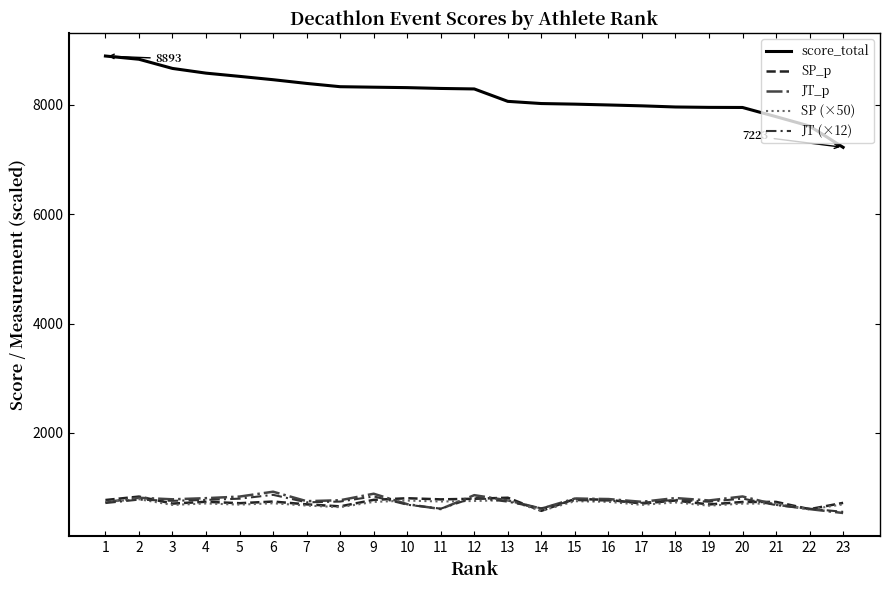

Is this an area chart (filled region under the line)?

No